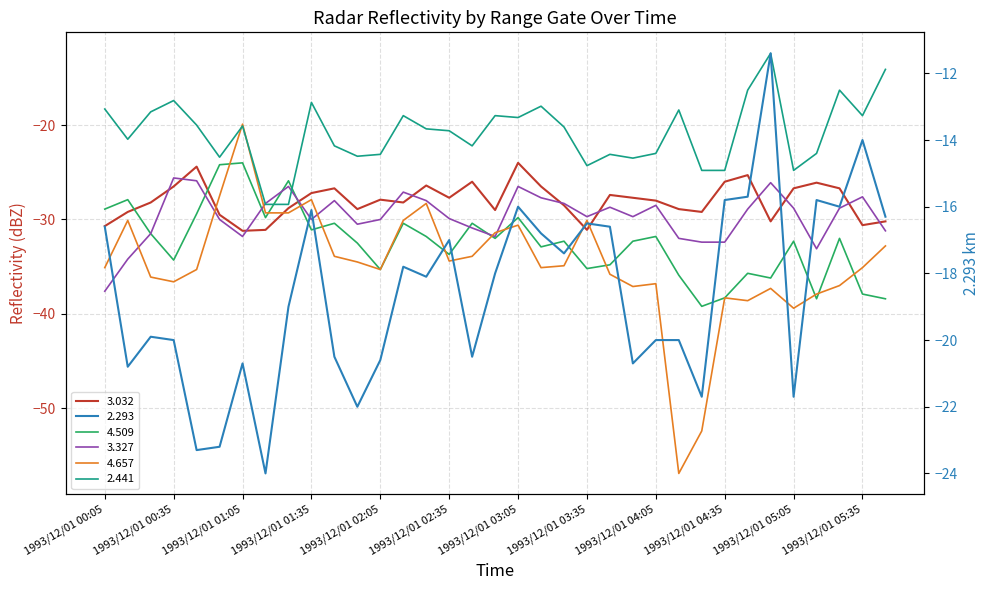

The value of 2.441 at 1993/12/01 05:45 is -14.1. True or false?

True